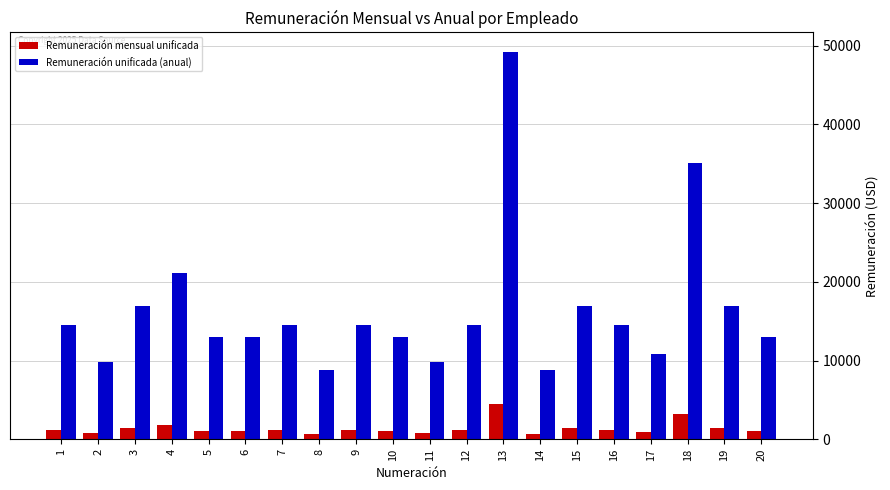

What is the maximum value shown in the chart?

49228